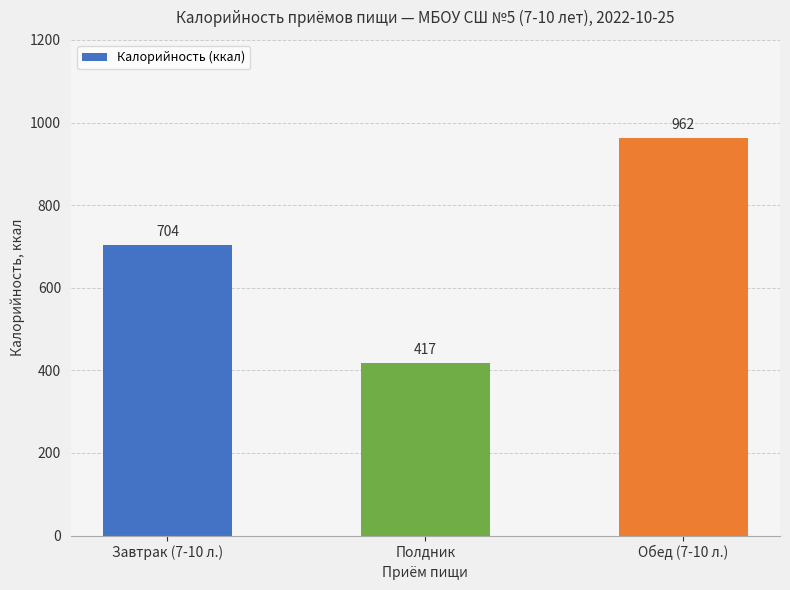

What is the label of the 2nd bar from the right?

Полдник